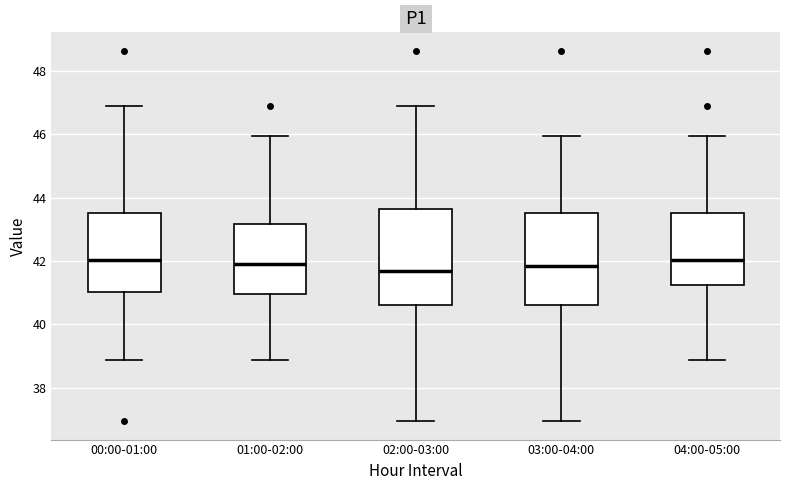

Reading left to right, transcribe this box plot: for each box, give where its median line is, the range the box spans, and where its two whiskers end, as read against the y-axis. The values are not printed on the chart, so give them approximately, as read against the axis.

00:00-01:00: median 42.0, box 41.0 to 43.6, whiskers 38.8 to 46.8
01:00-02:00: median 42.0, box 41.0 to 43.2, whiskers 38.8 to 46.0
02:00-03:00: median 41.6, box 40.6 to 43.6, whiskers 37.0 to 46.8
03:00-04:00: median 41.8, box 40.6 to 43.6, whiskers 37.0 to 46.0
04:00-05:00: median 42.0, box 41.2 to 43.6, whiskers 38.8 to 46.0